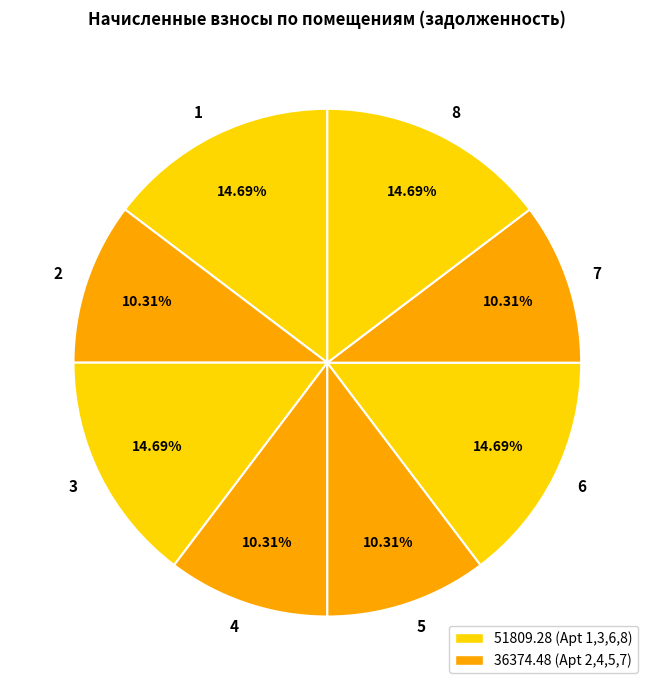

What percentage is the 6 slice, to the nearest percent?

15%